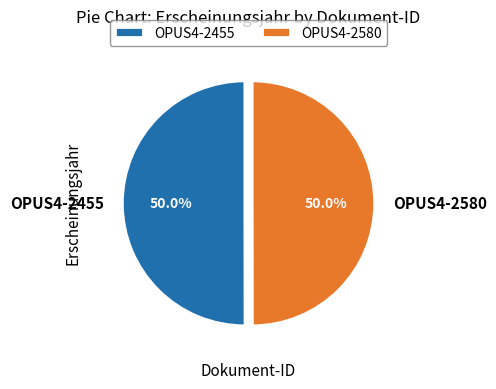

Approximately how many times larger is the value at OPUS4-2455 compared to OPUS4-2580?

1.0